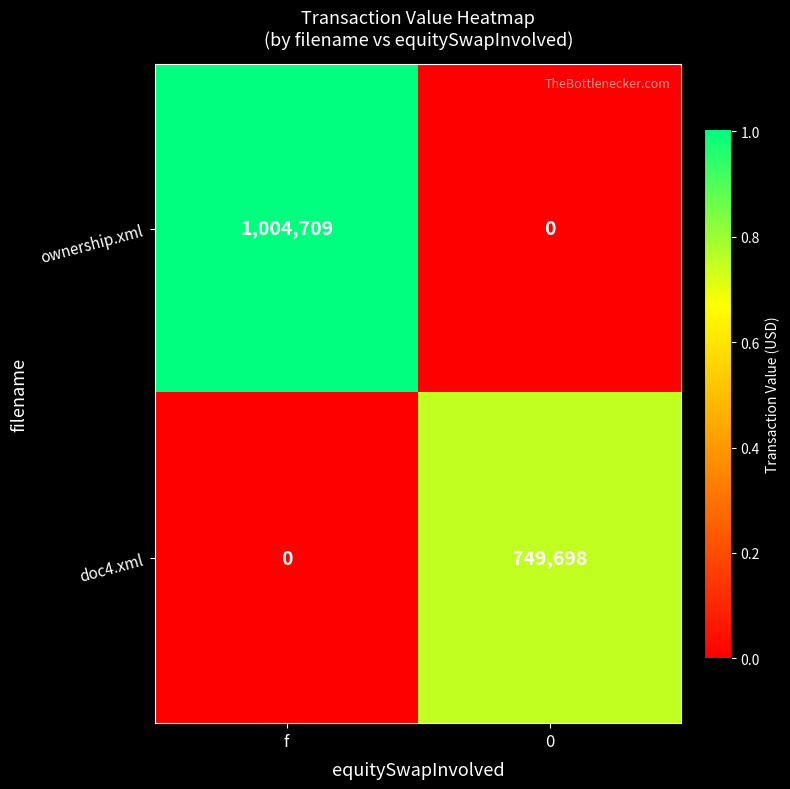

What is the sum of the ownership.xml values at 0 and f?

1004709